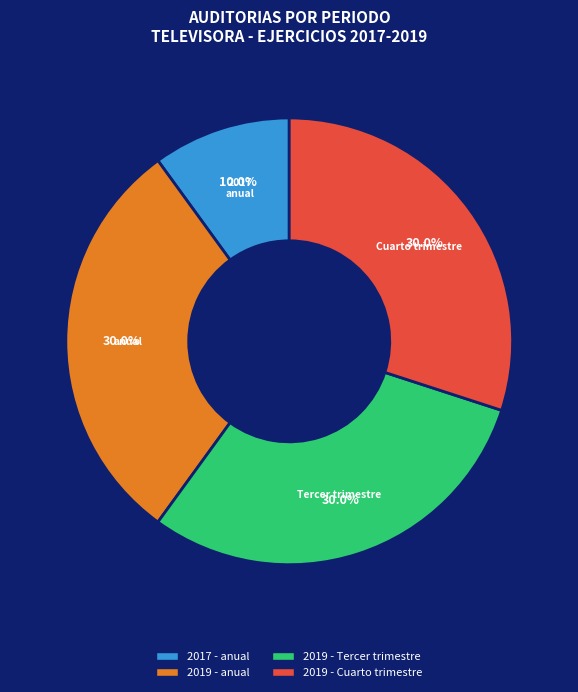

Approximately how many times larger is the value at 2019 - Cuarto trimestre compared to 2019 - Tercer trimestre?

1.0